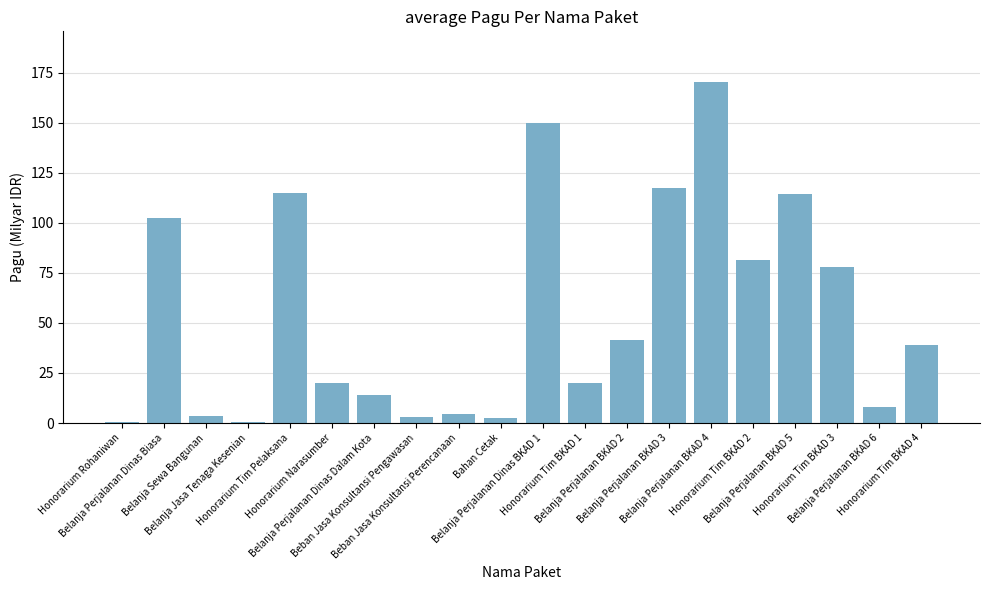

What is the sum of the values at Honorarium Tim BKAD 3 and Honorarium Rohaniwan?

78.3